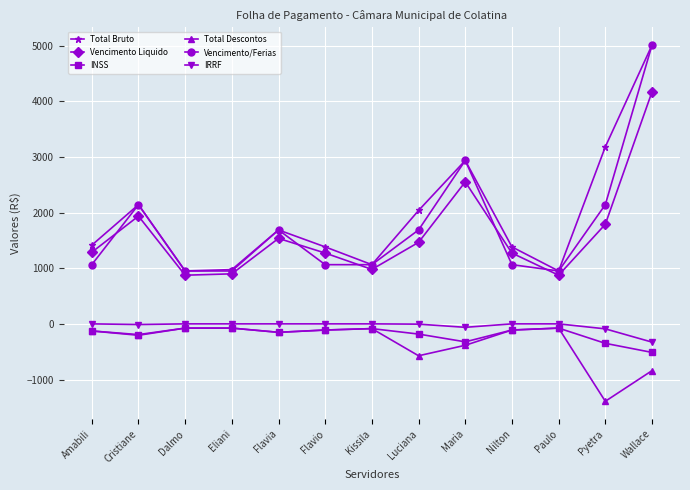

Is the value of Vencimento Liquido at Cristiane greater than the value of Vencimento/Ferias at Pyetra?

No